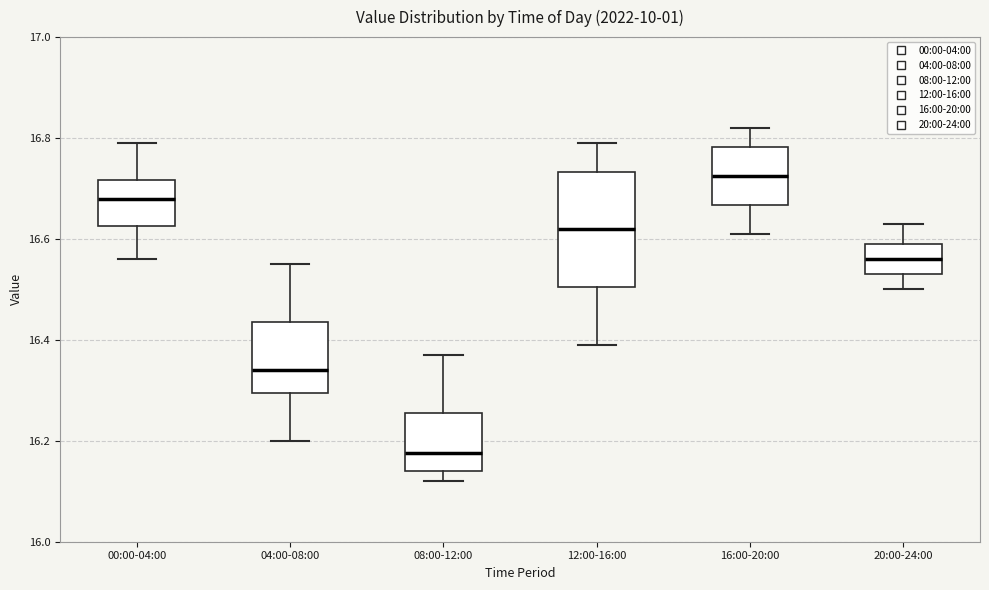

Which box is the tallest, from its lower edge to its upper edge?

12:00-16:00